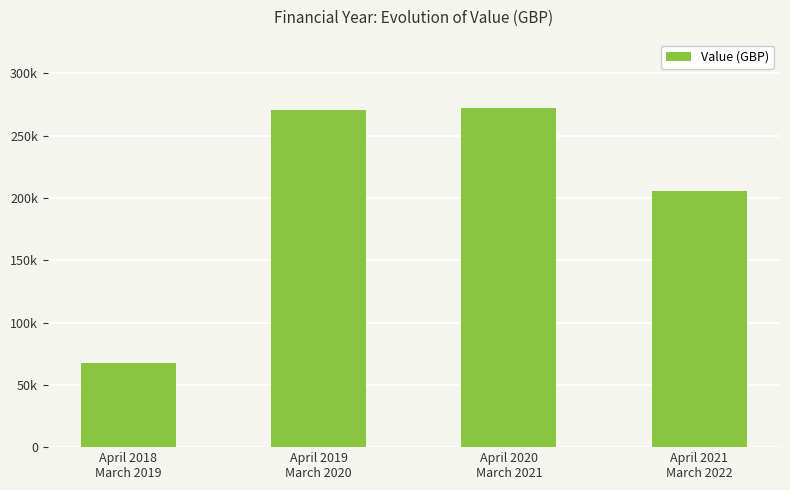

Is it true that the value at April 2021
March 2022 is 205708.5?

True